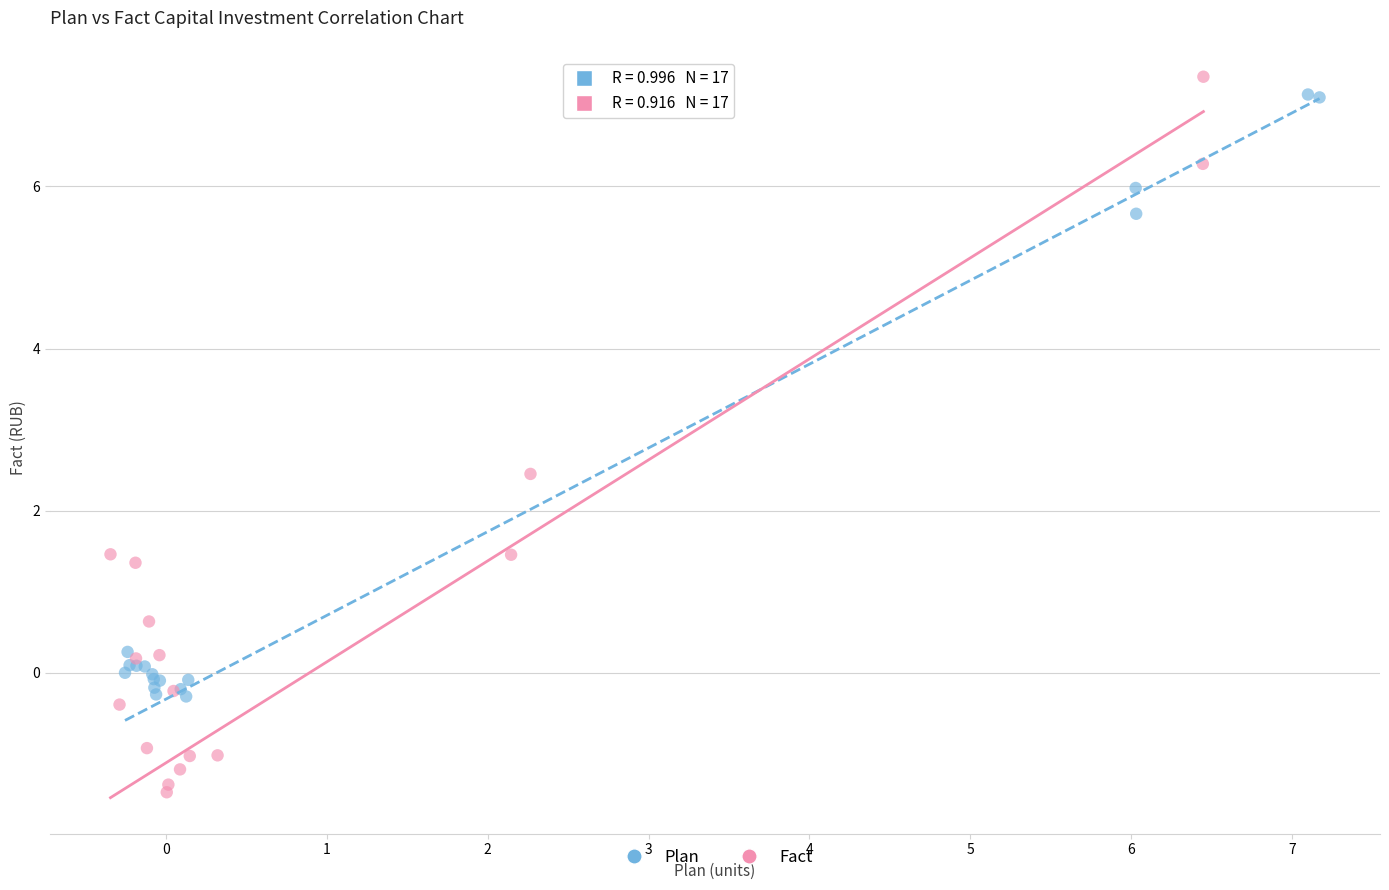

Which series has the largest Y range (max minus min)?

Fact